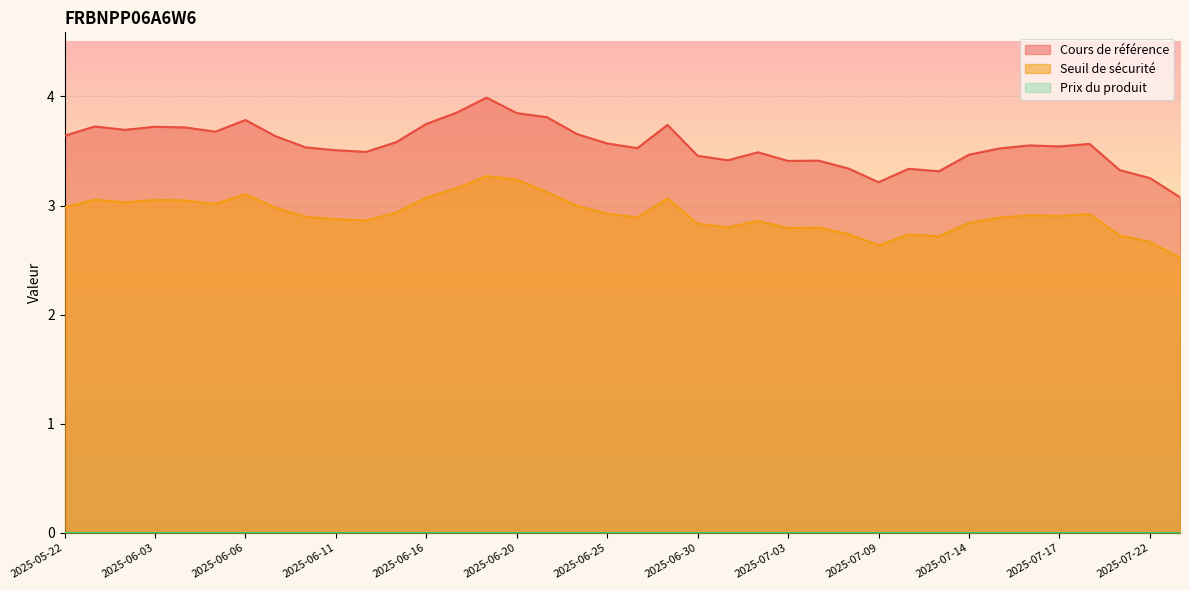

What is the difference between the Seuil de sécurité values at 2025-07-07 and 2025-07-02?

0.1